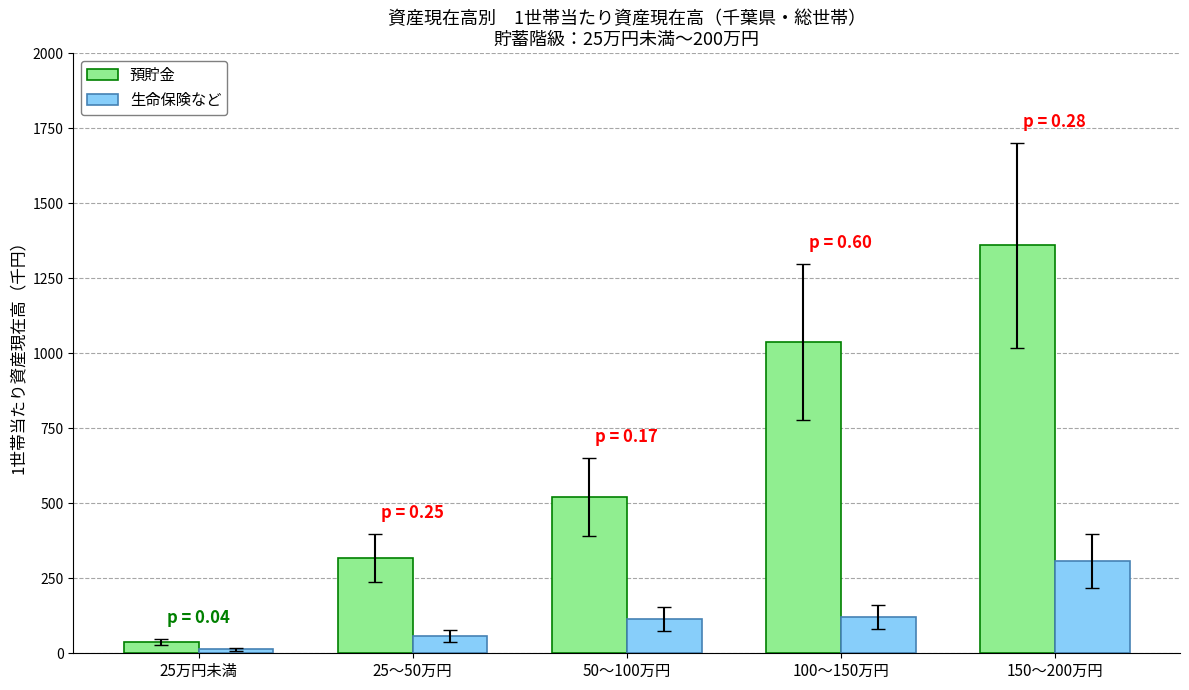

At which label is 生命保険など closest to 160?

100～150万円